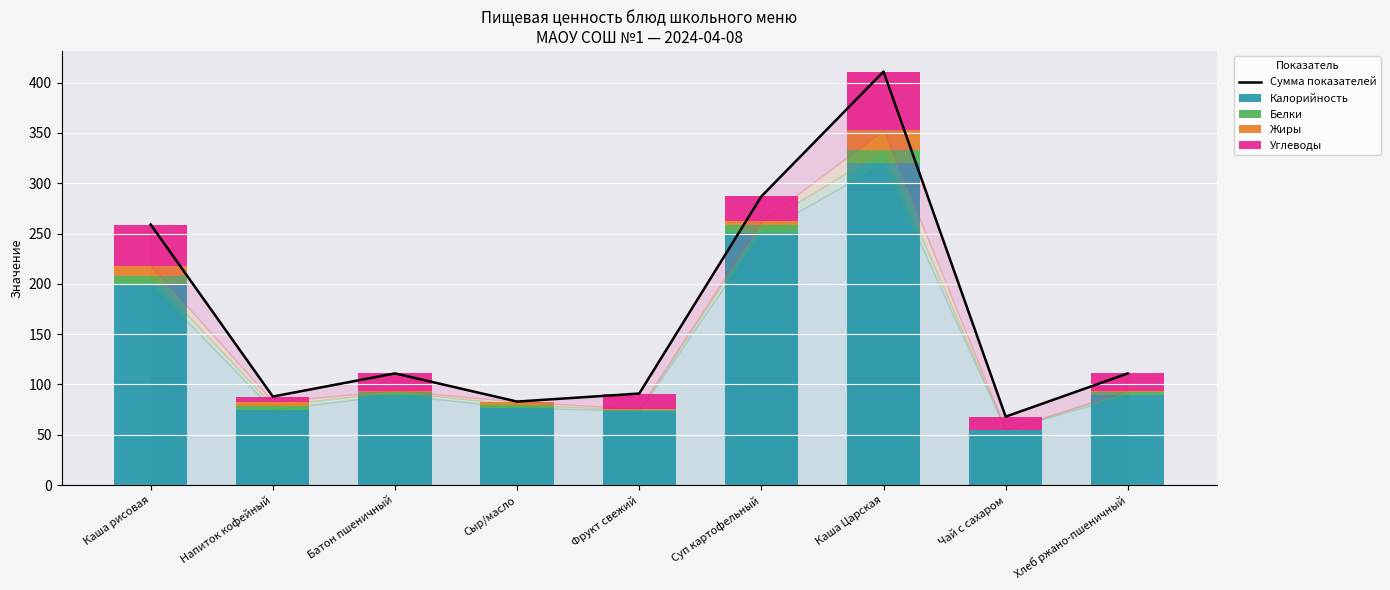

Is the value of Калорийность at Фрукт свежий greater than the value of Белки at Батон пшеничный?

Yes